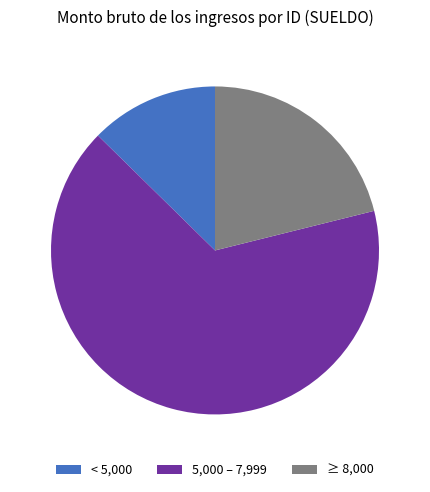

Which category has the biggest portion of the pie?

5,000 – 7,999